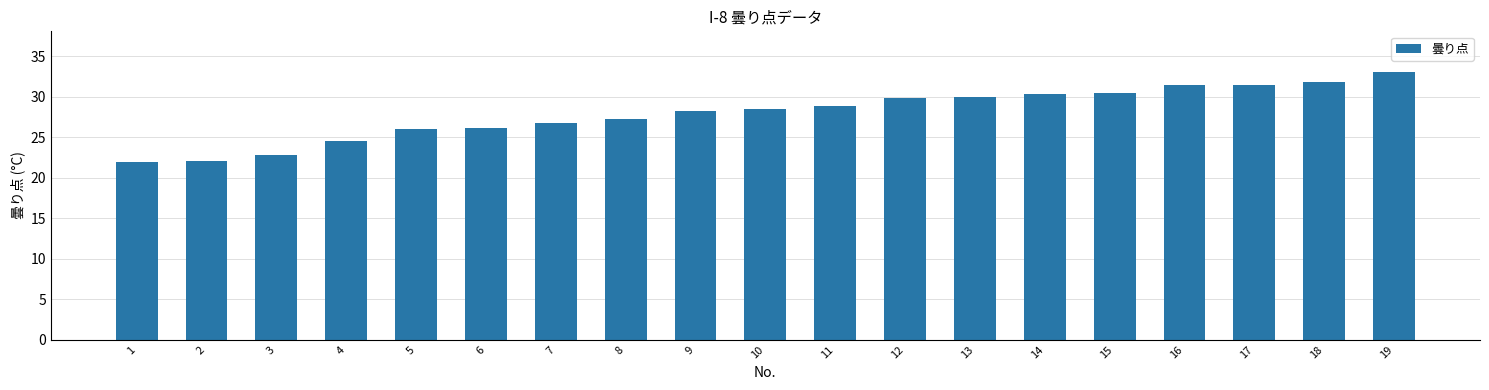

What is the difference between the maximum and second lowest values?

11.0